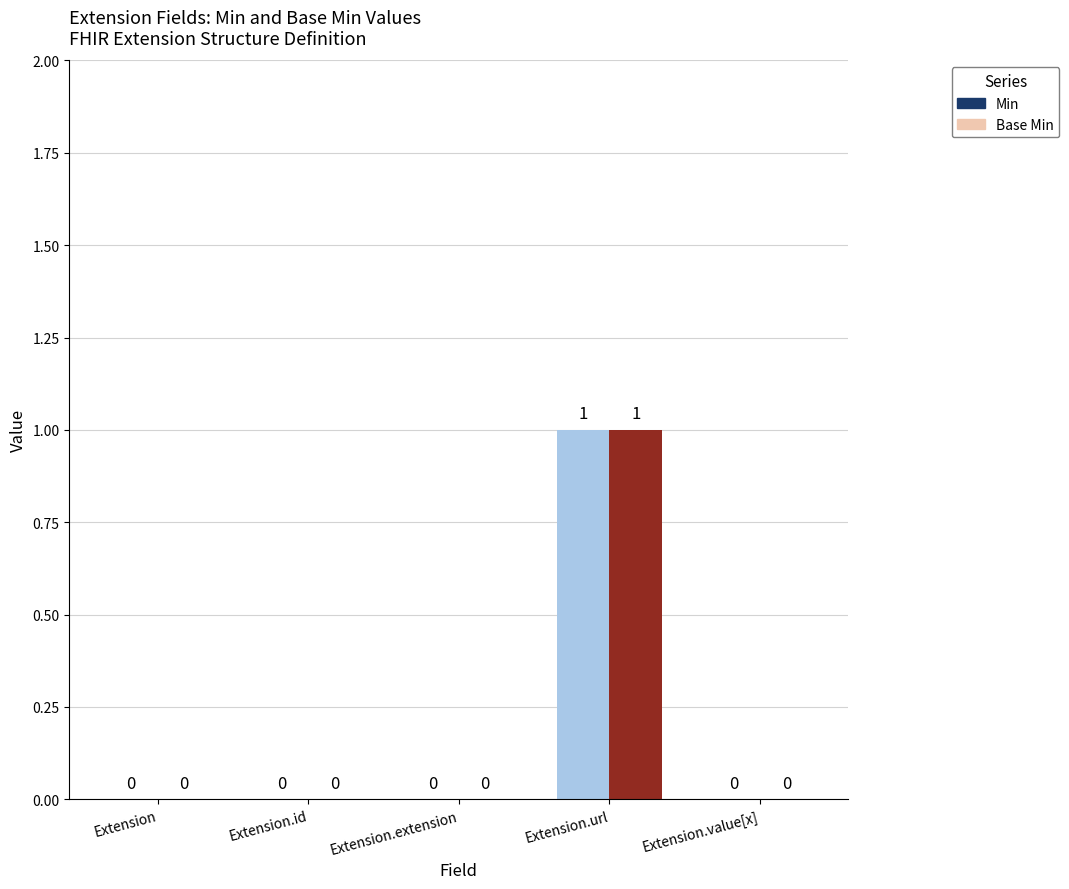

Count the number of data series in this chart.

2